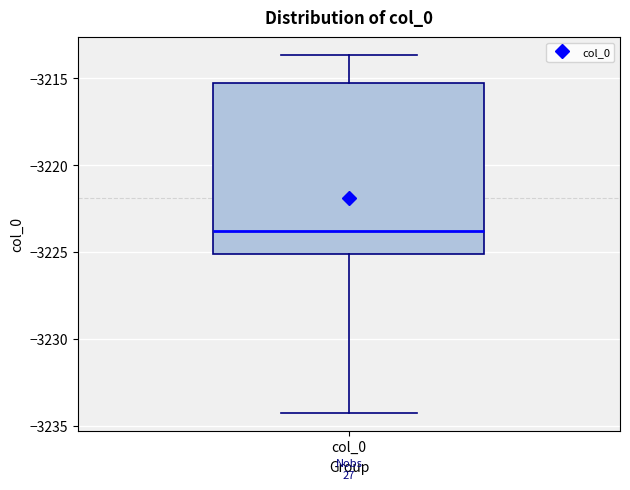

Where does the lower whisker of the box for col_0 end on the y-axis? The values are not printed on the chart, so give them approximately, as read against the axis.

-3234.0